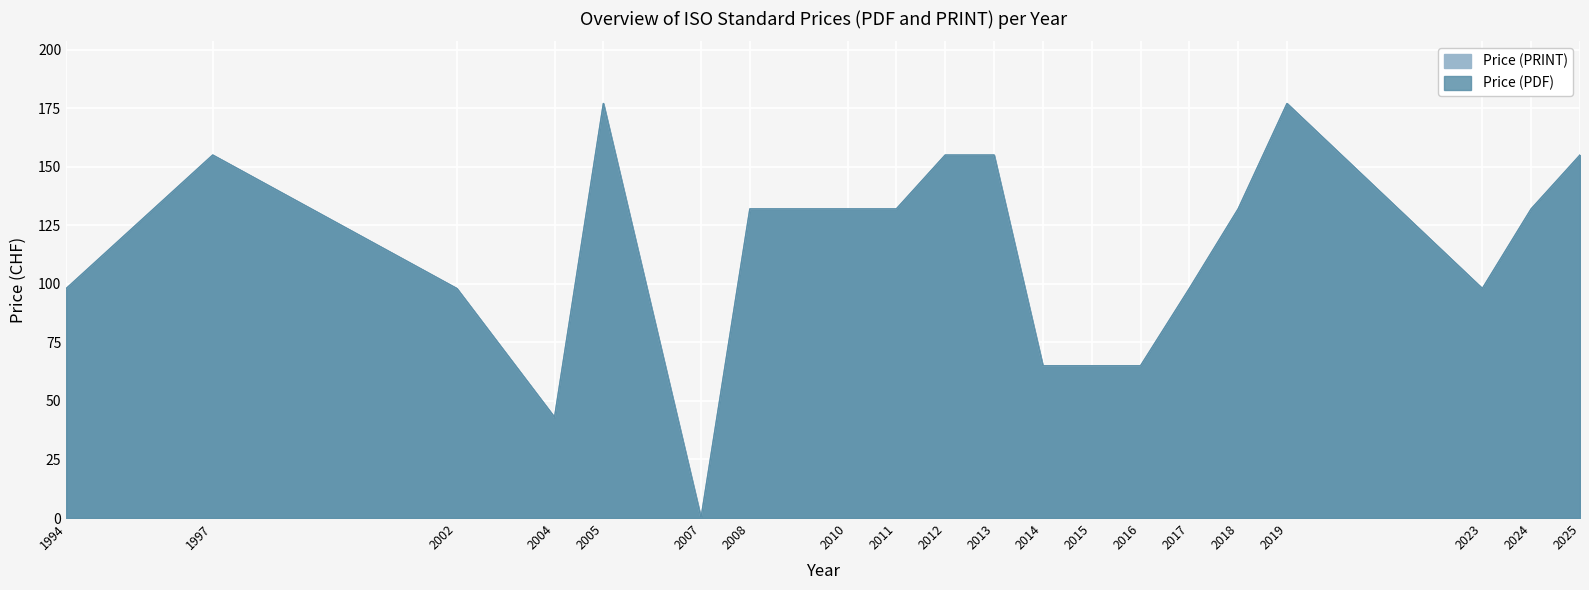

Is the value of Price (PRINT) at 2014 greater than the value of Price (PDF) at 2015?

No